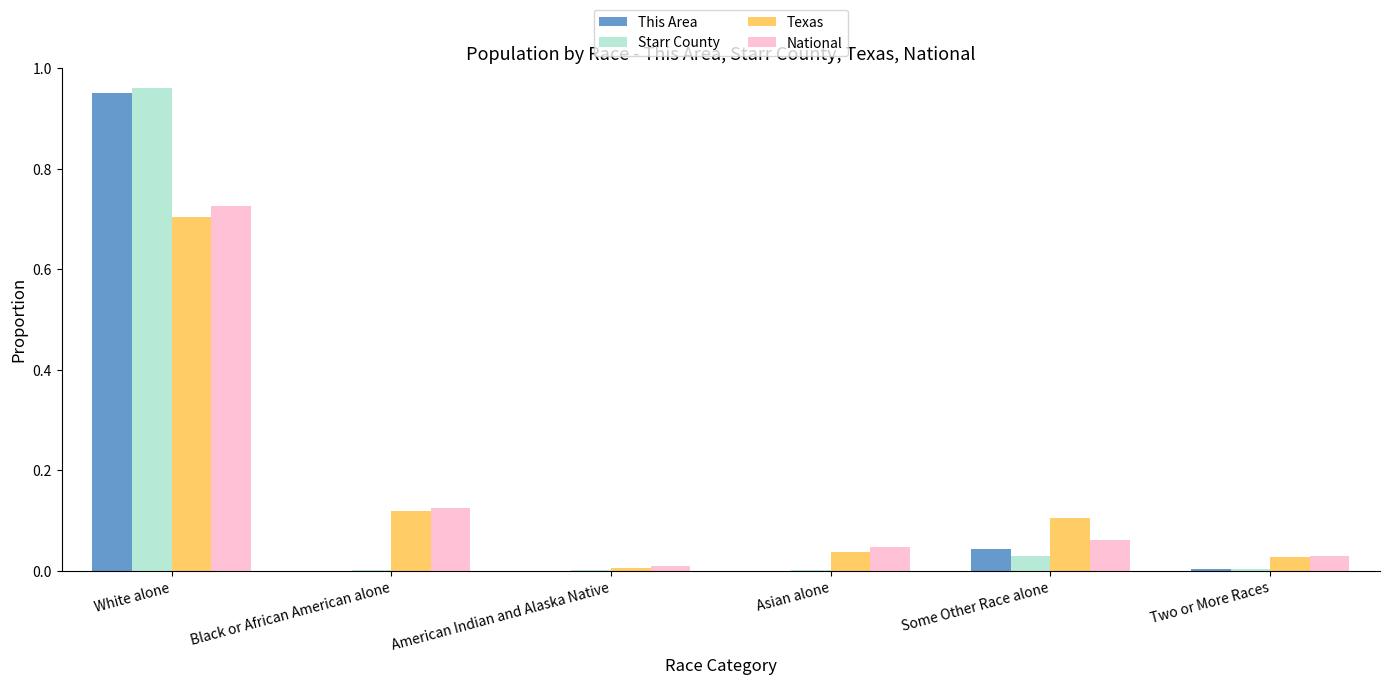

At which label does This Area reach its peak?

White alone